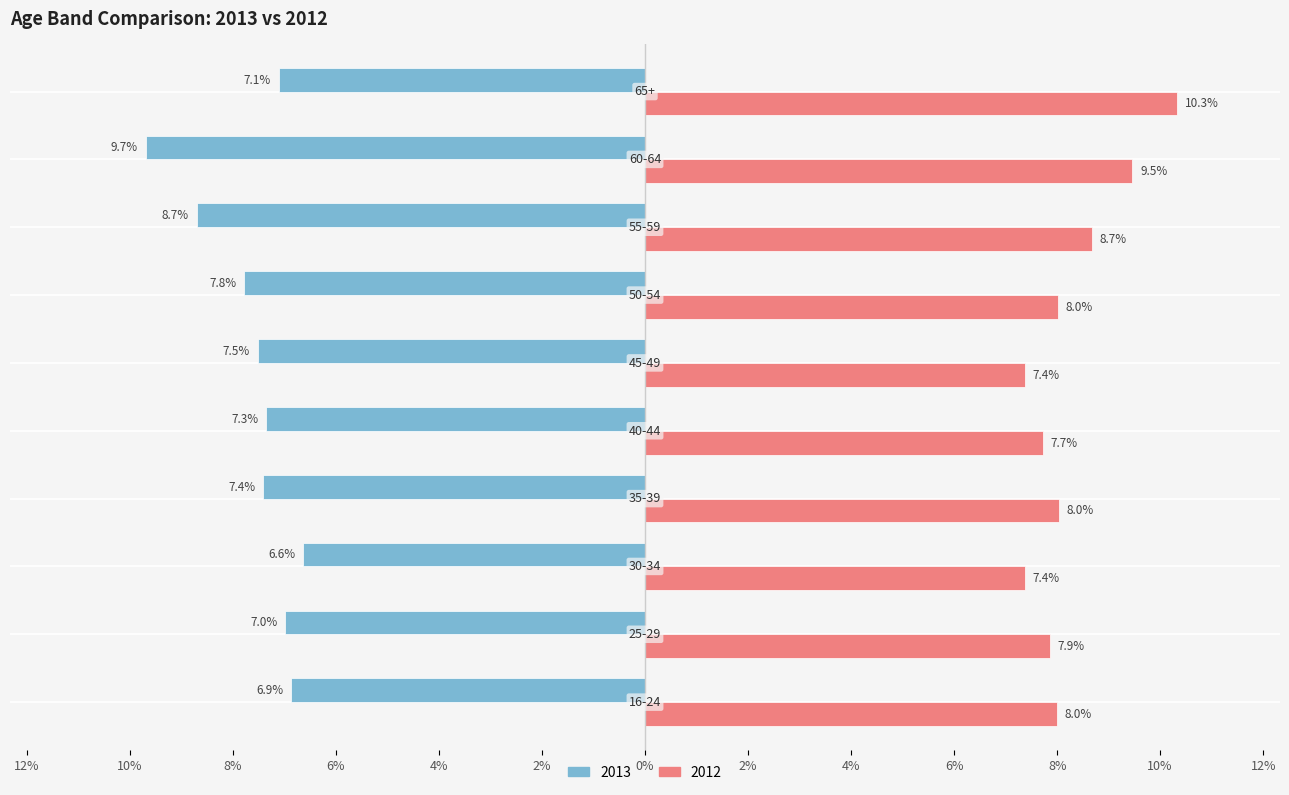

Where does the 2013 series first go above -7?

16-24